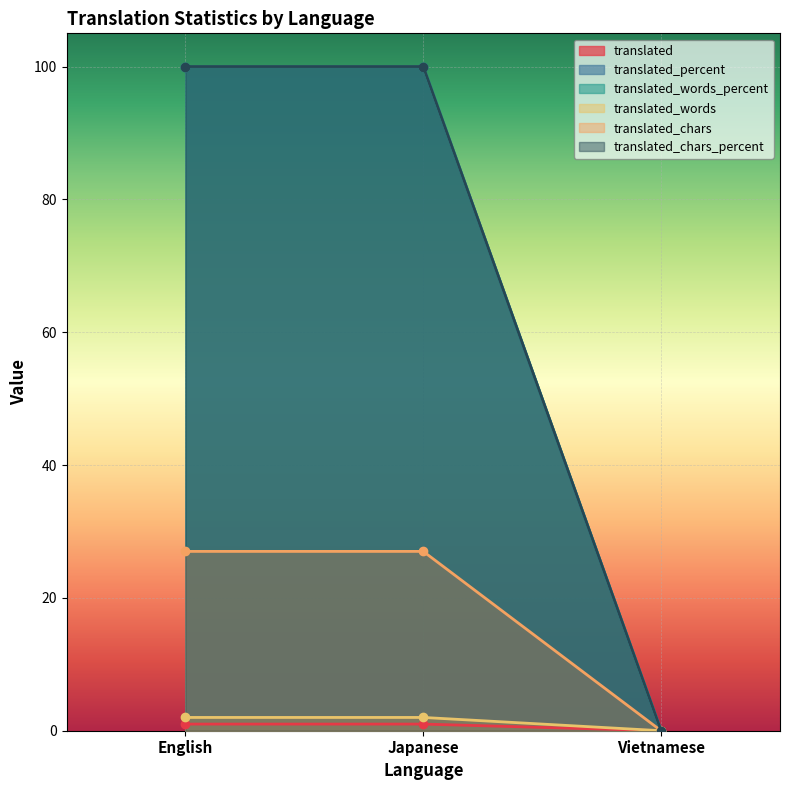

Between Vietnamese and Japanese, which is larger?

Japanese